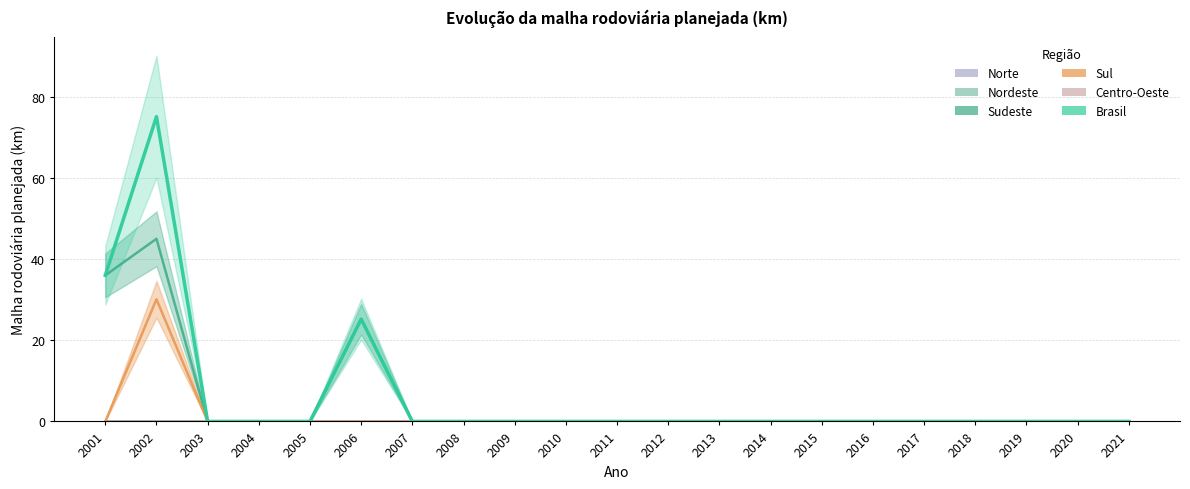

At which label does Sul reach its peak?

2002